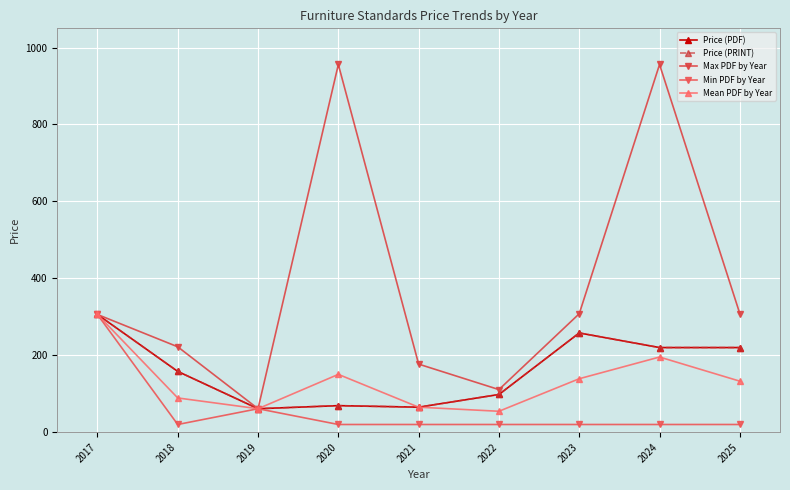

Is this an area chart (filled region under the line)?

No